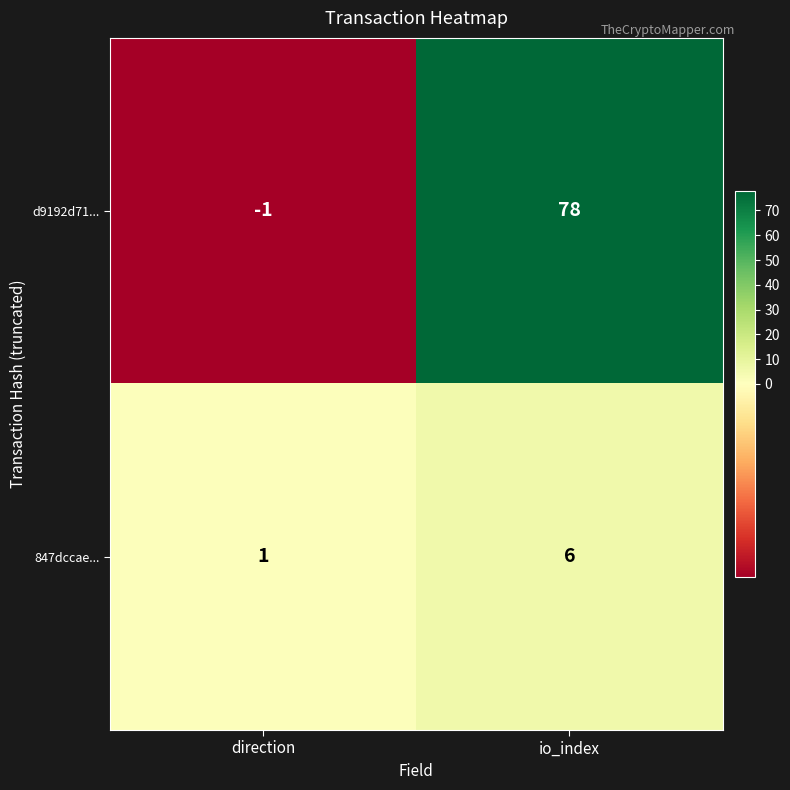

Rank the series by their maximum value, from lowest to highest.

847dccae..., d9192d71...